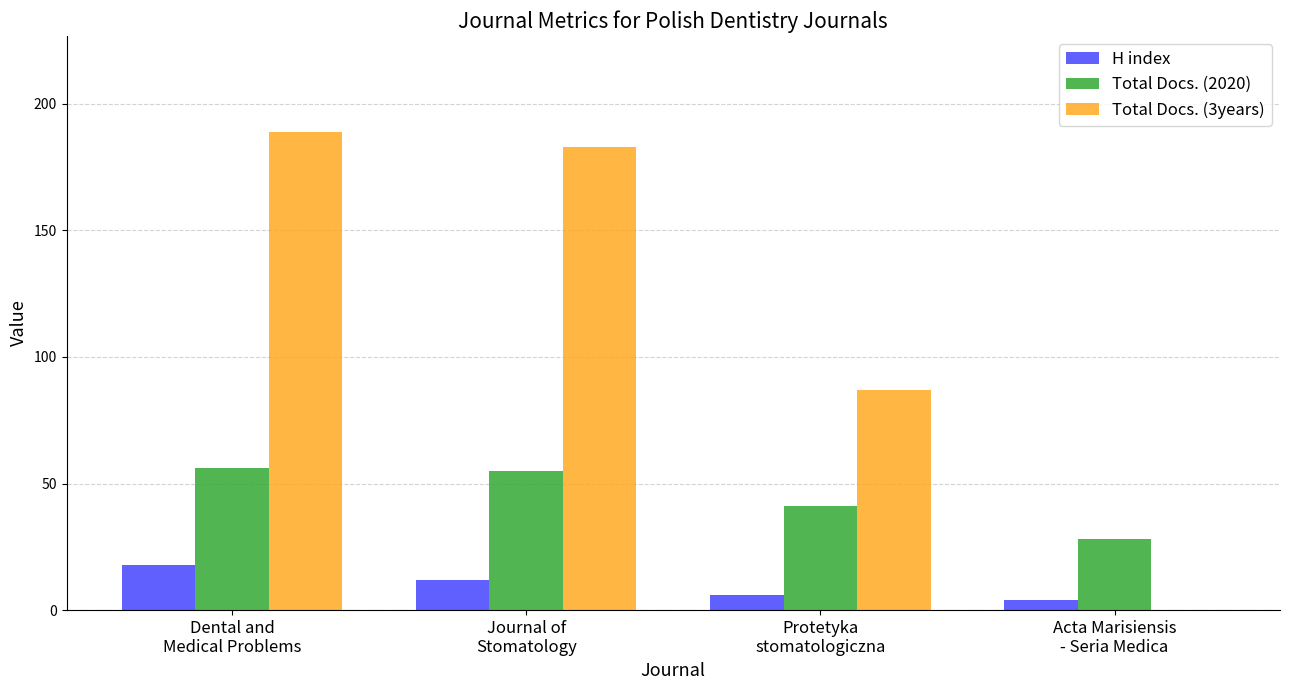

What is the highest value of the Total Docs. (2020) series?

56